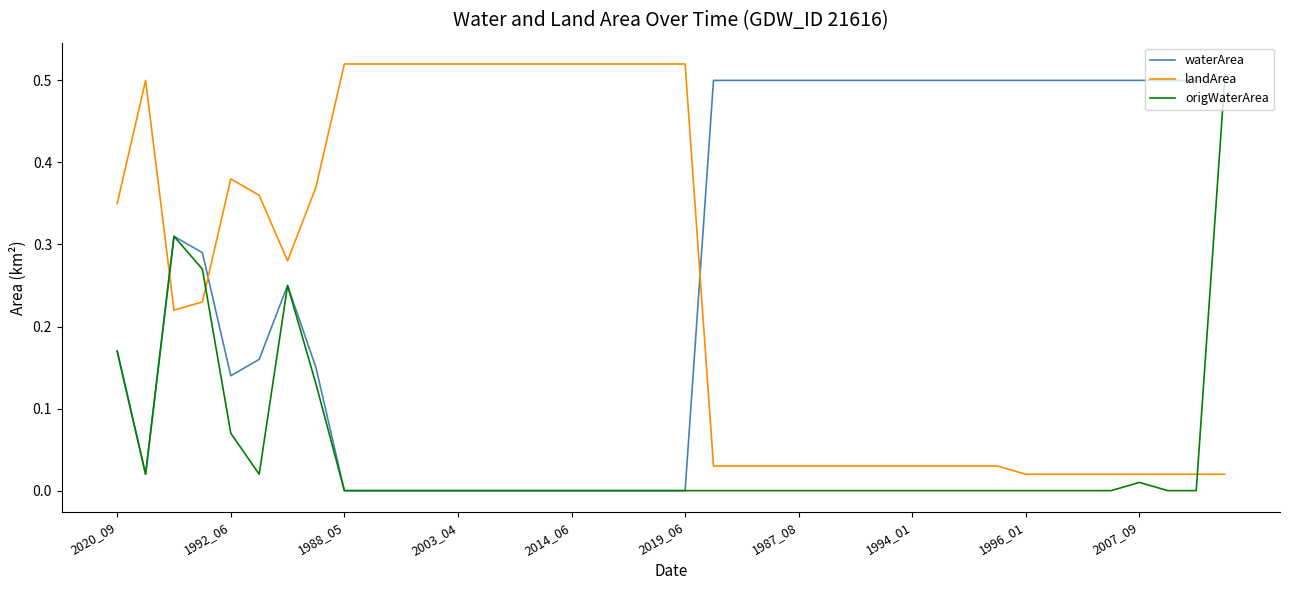

True or false: landArea and origWaterArea cross at least once.

True